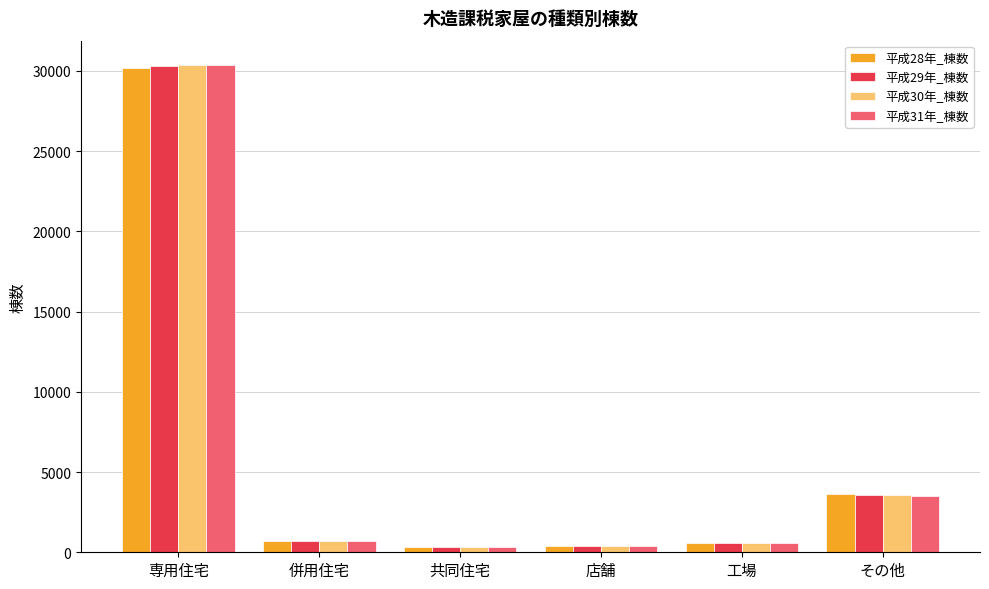

What are all the series names shown in the legend?

平成28年_棟数, 平成29年_棟数, 平成30年_棟数, 平成31年_棟数